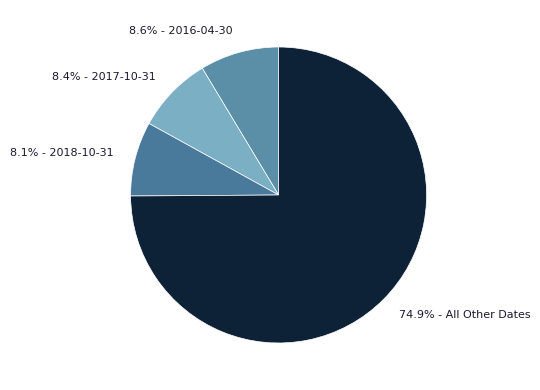

Approximately how many times larger is the value at 8.4% - 2017-10-31 compared to 8.1% - 2018-10-31?

1.0